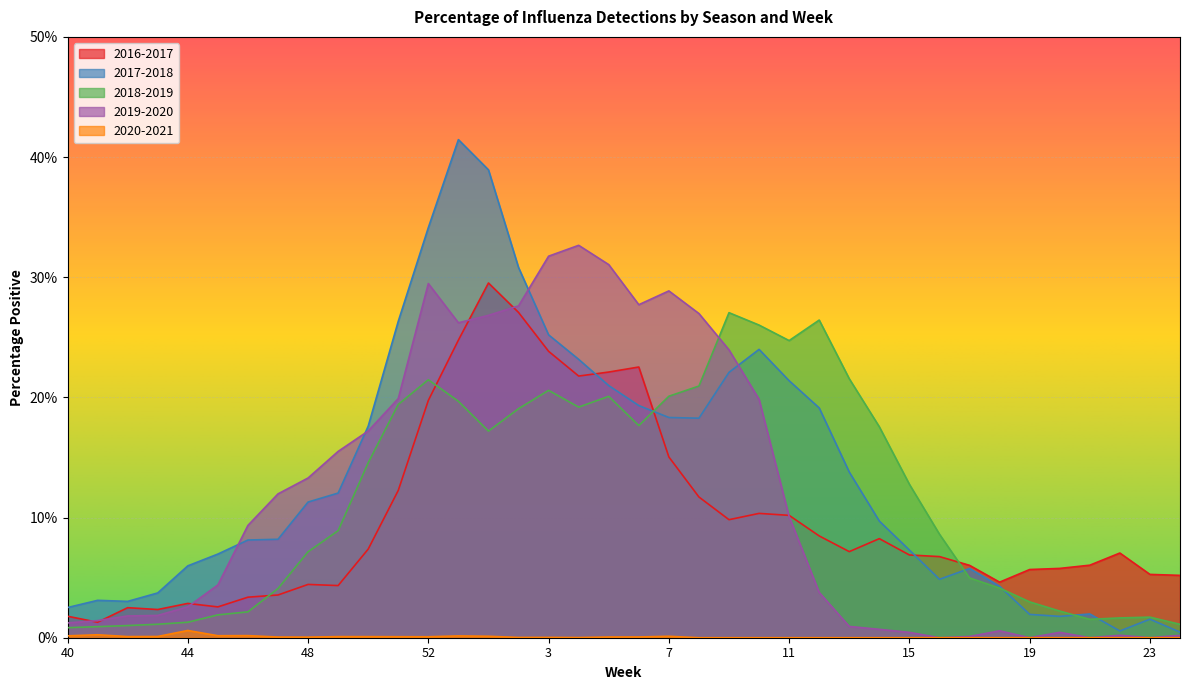

What is the difference between the highest and lowest values at 52?

0.3